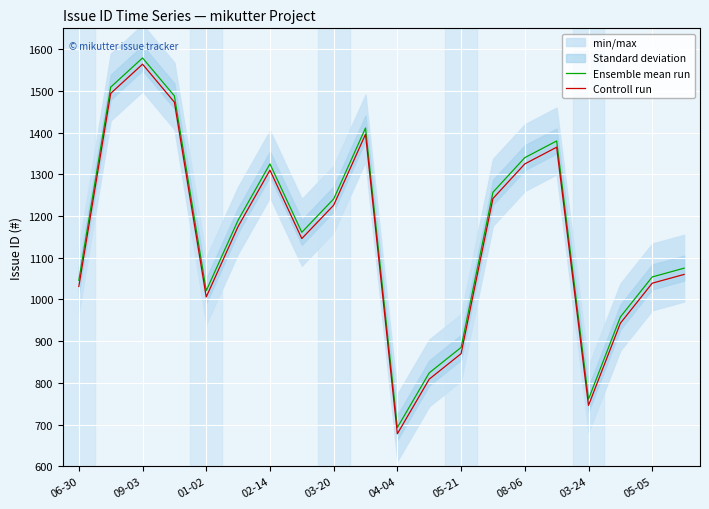

True or false: Controll run and Ensemble mean run cross at least once.

False